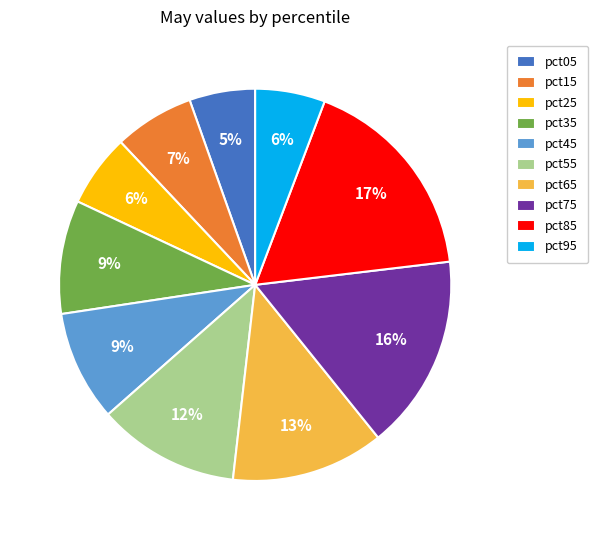

Count the number of slices in the pie.

10